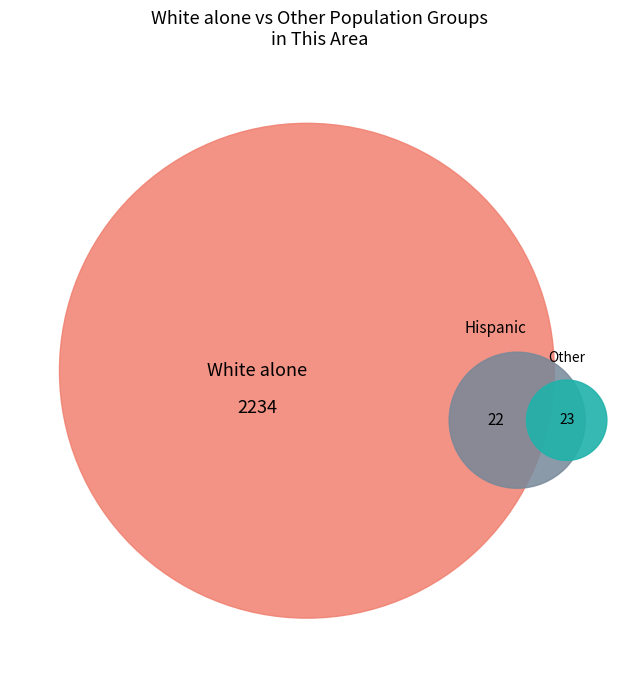

The Native Hawaiian and Other Pacific slice represents 1% of the pie. True or false?

False